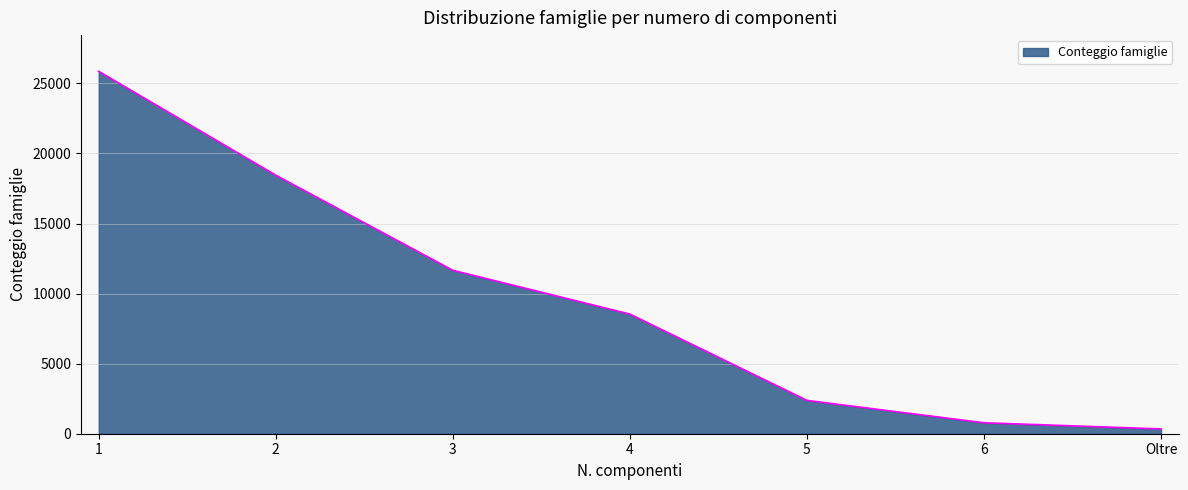

How many lines are shown in the chart?

1